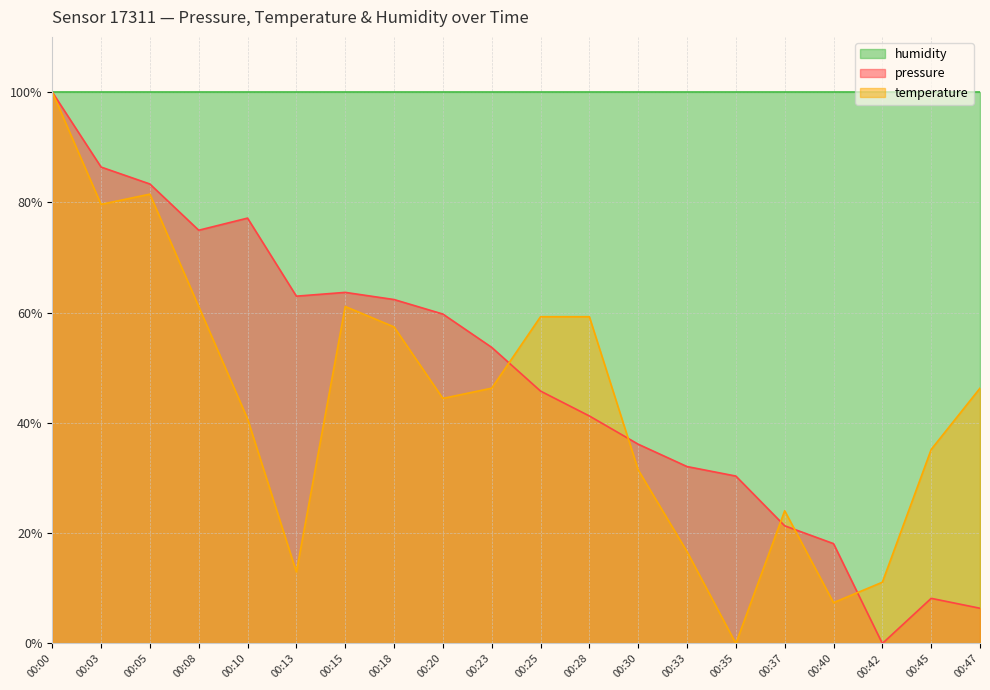

Which series has the largest range (max minus min)?

pressure